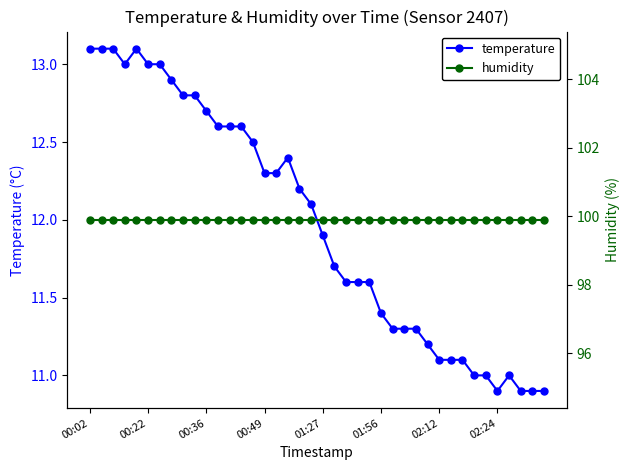

How many lines are shown in the chart?

2